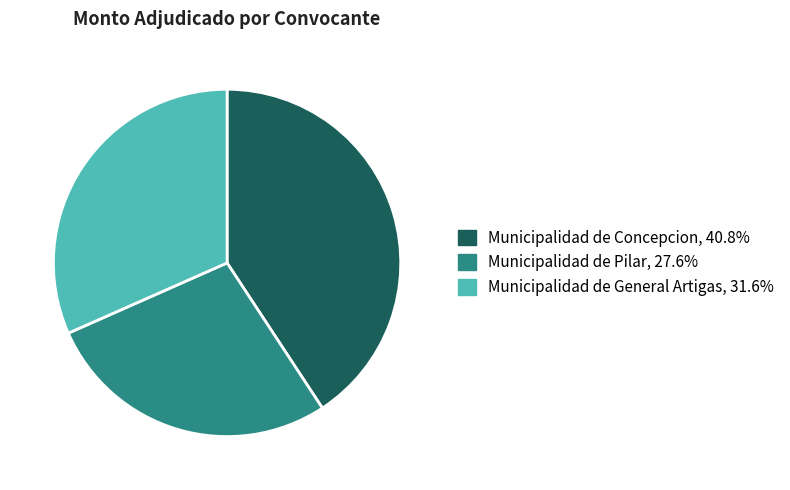

Does Municipalidad de Concepcion account for over 50% of the chart?

No